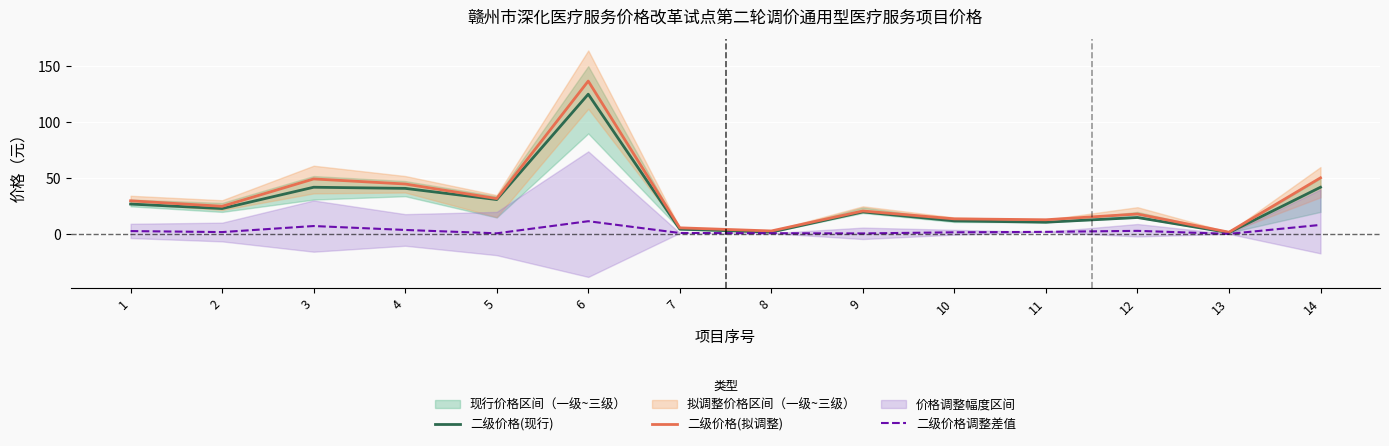

At which category does 二级价格(现行) reach its first local valley?

2